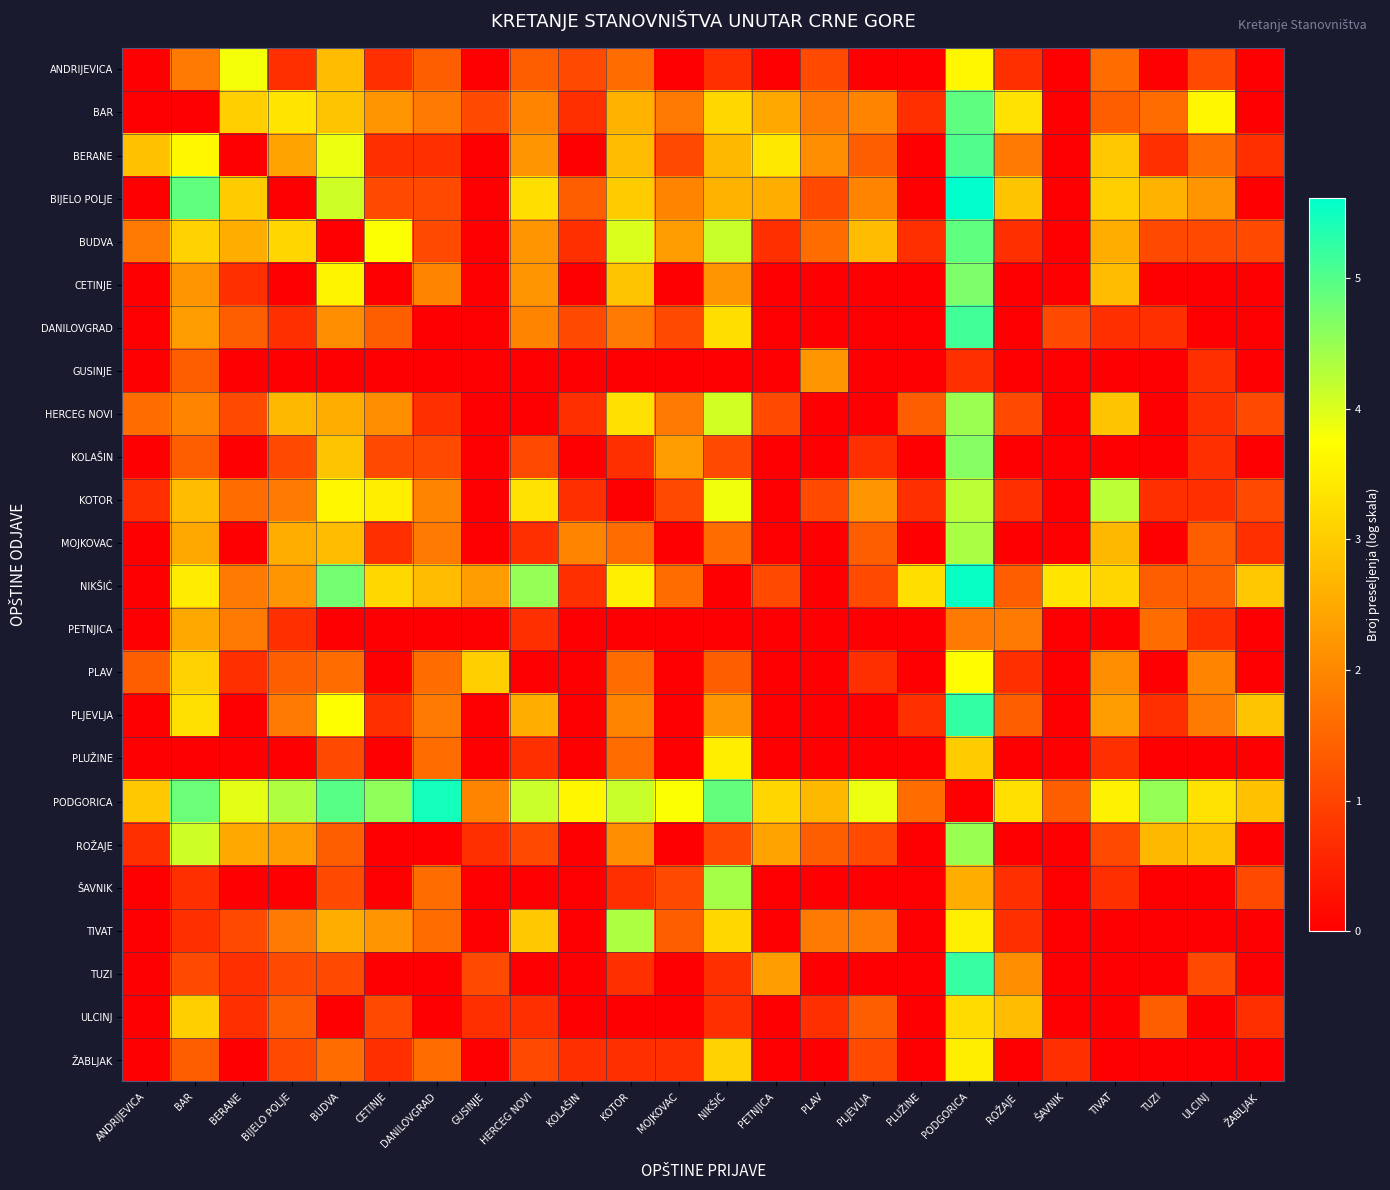

What is the total value across all series at PLJEVLJA?

23.4